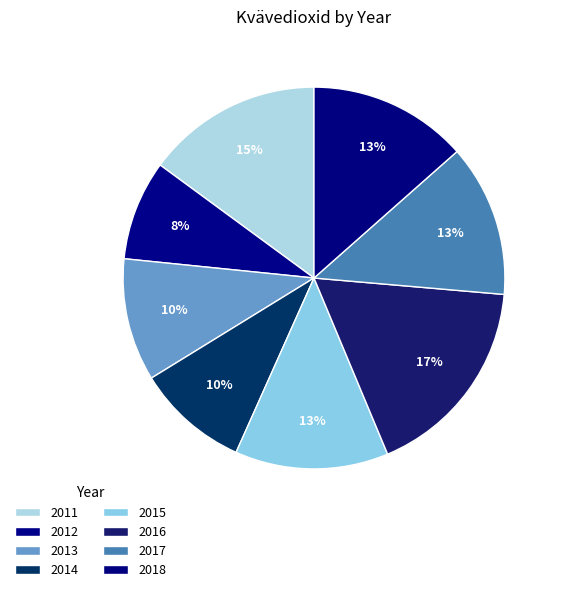

Does 2012 represent more than half of the total?

No